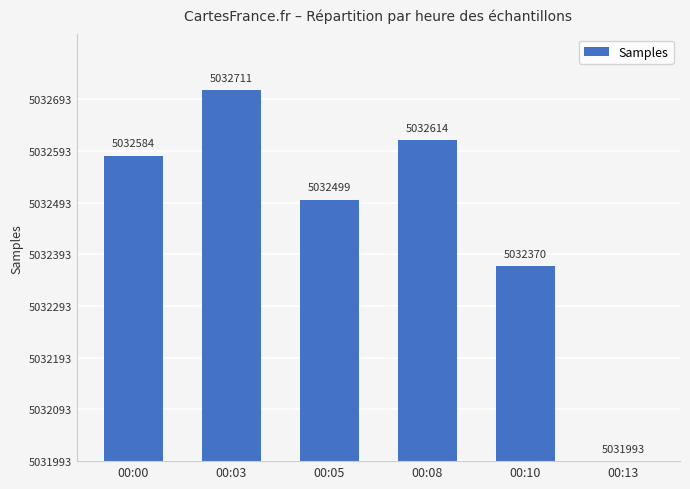

Are the bars horizontal?

No